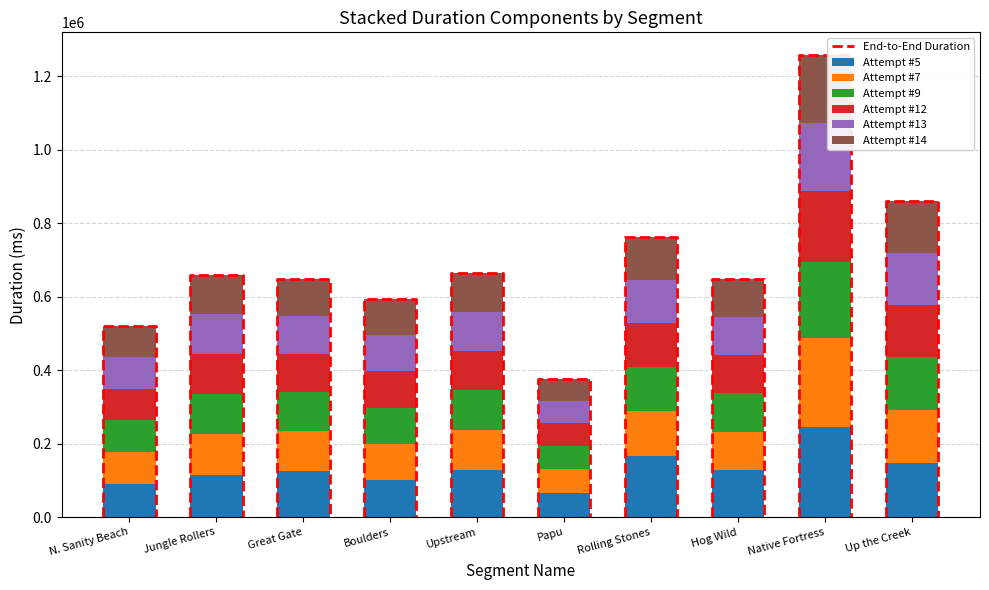

What is the minimum value shown in the chart?

58653